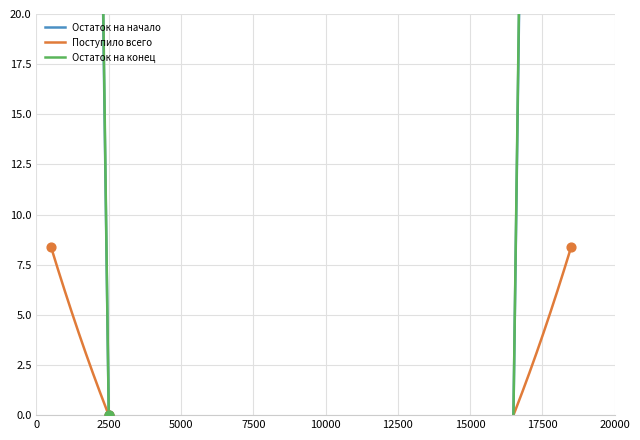

Which series contains the highest Y value?

Остаток на конец